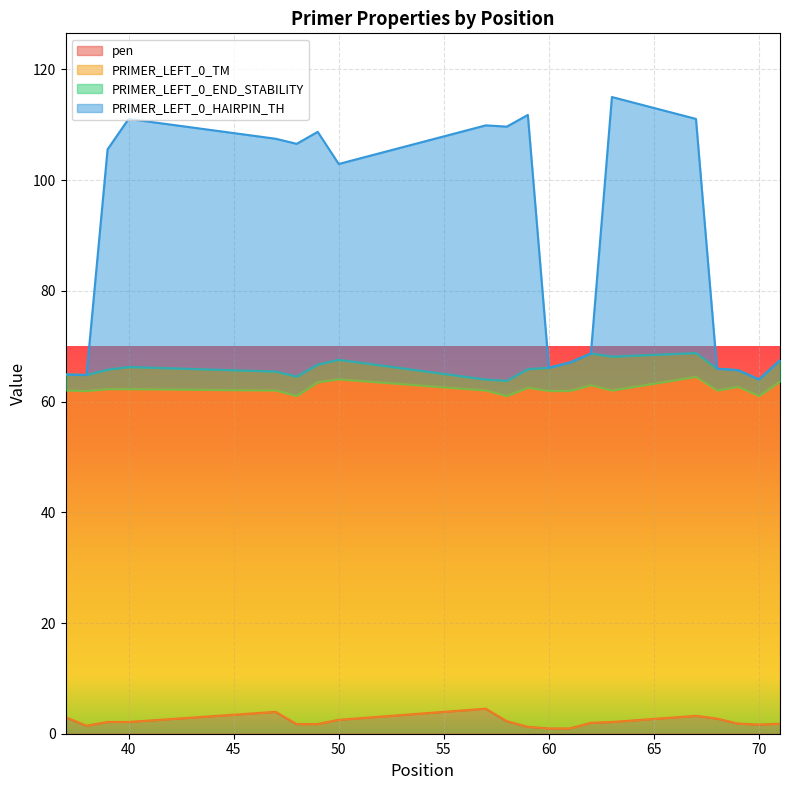

True or false: PRIMER_LEFT_0_HAIRPIN_TH and pen cross at least once.

False